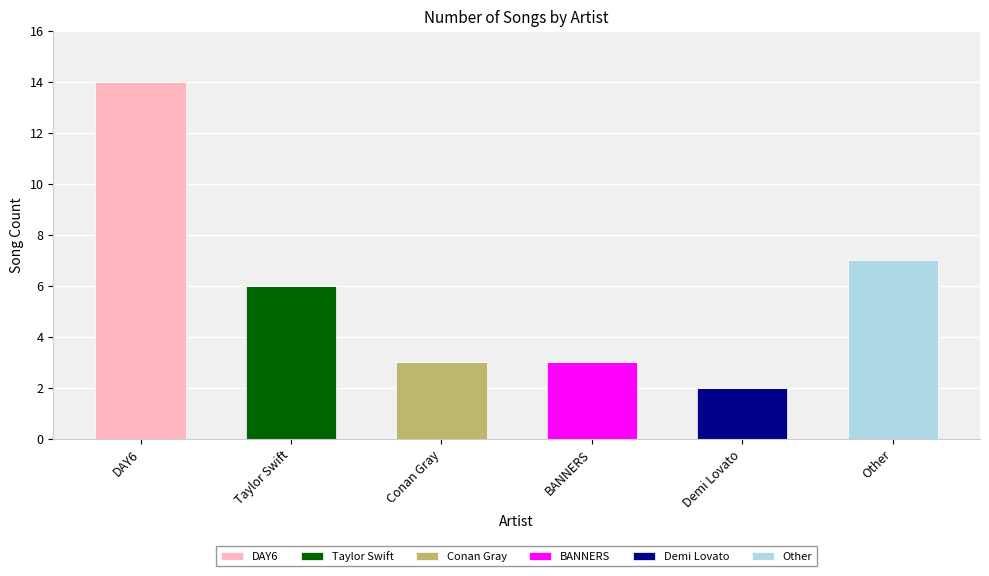

What is the total value across all series at Taylor Swift?

6